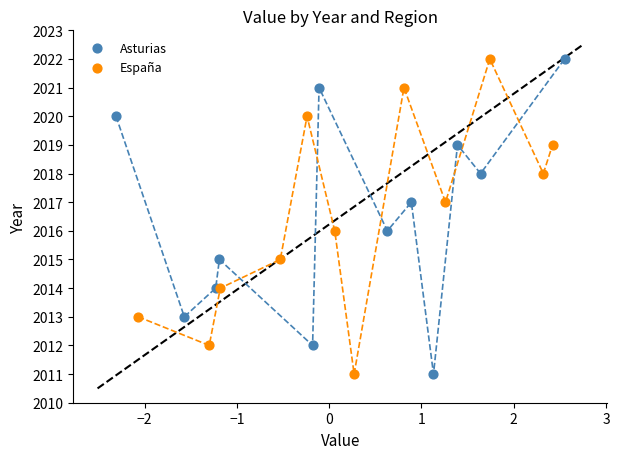

What are all the series names shown in the legend?

Asturias, España